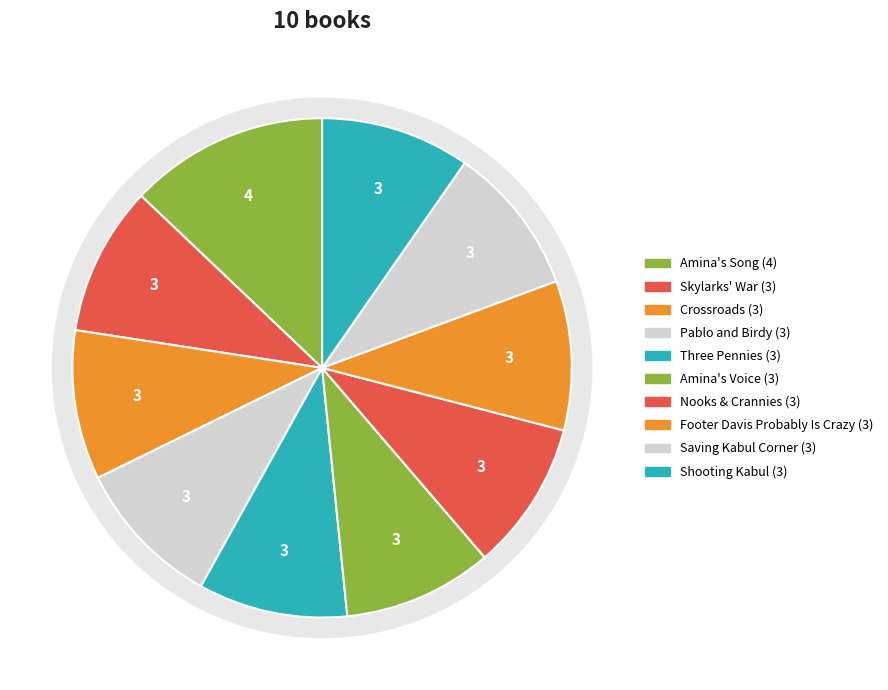

Which has a higher value, Nooks & Crannies or Footer Davis Probably Is Crazy?

Footer Davis Probably Is Crazy